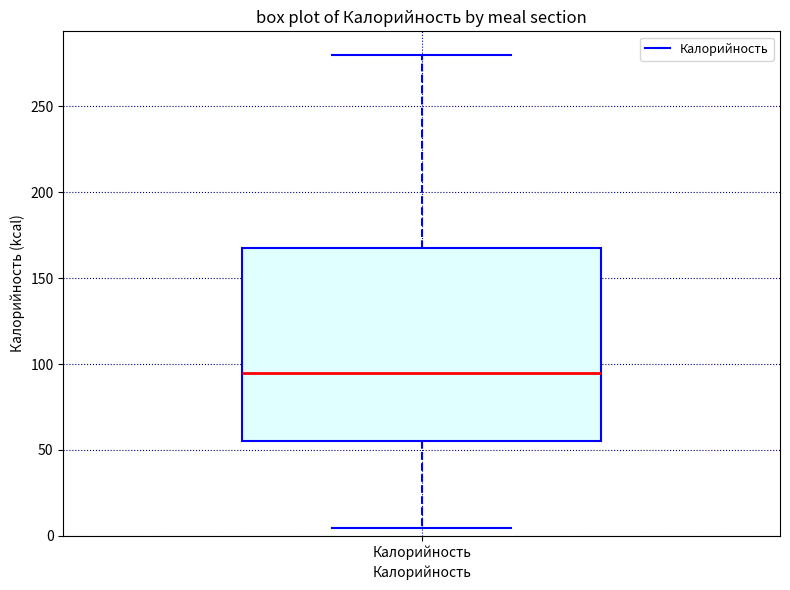

Transcribe this box plot: give where the median line is, the range the box spans, and where the two whiskers end, as read against the y-axis. The values are not printed on the chart, so give them approximately, as read against the axis.

median 95, box 55 to 170, whiskers 5 to 280